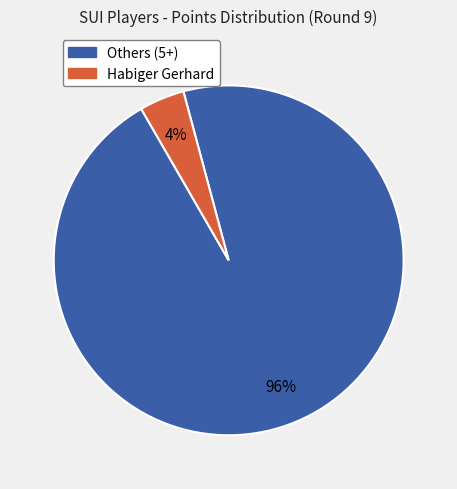

To the nearest percent, what is the difference between the largest and smallest slice percentages?

92%